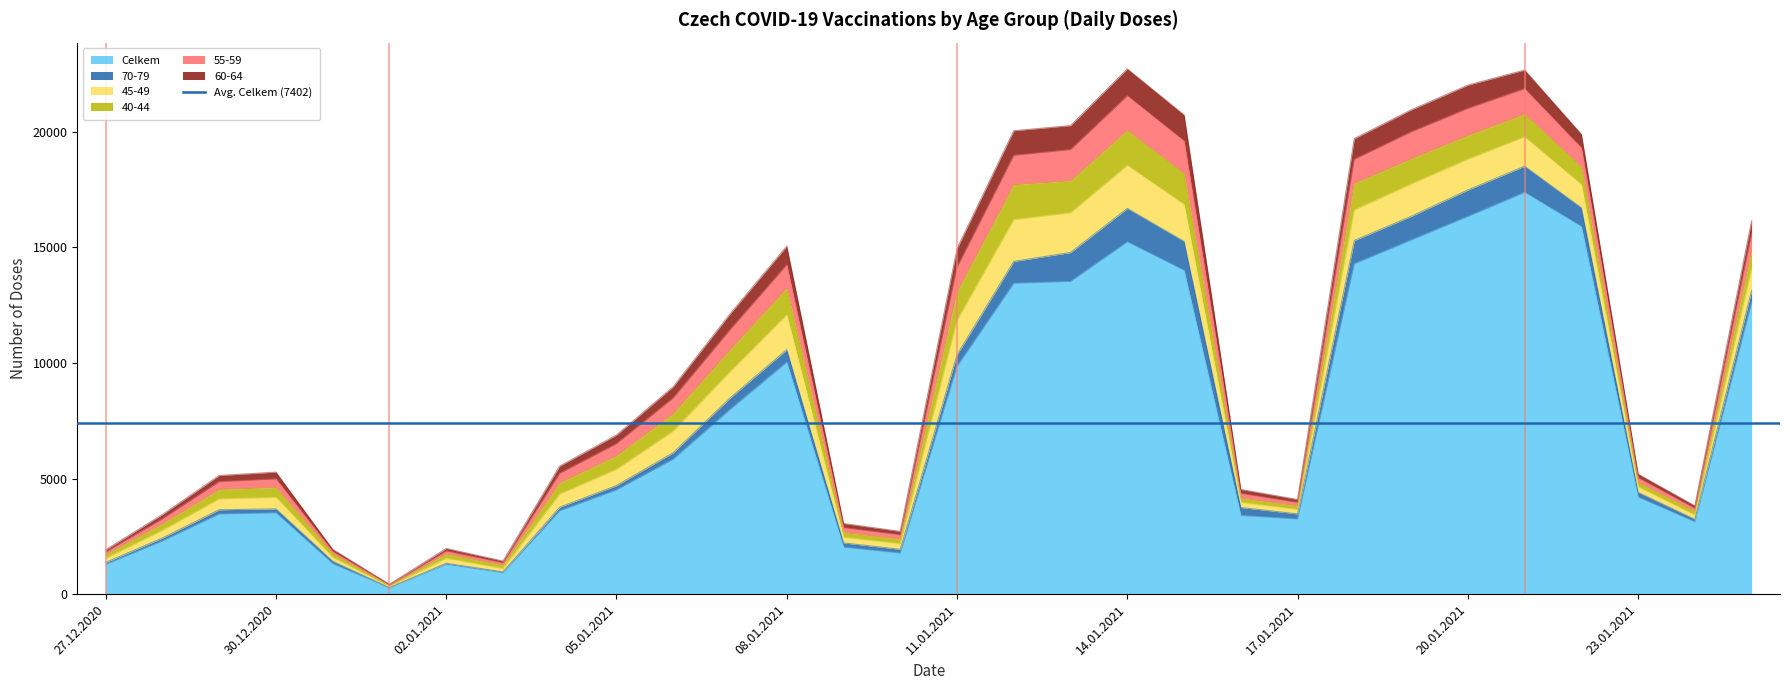

How many interior local valleys does the 60-64 series have?

6